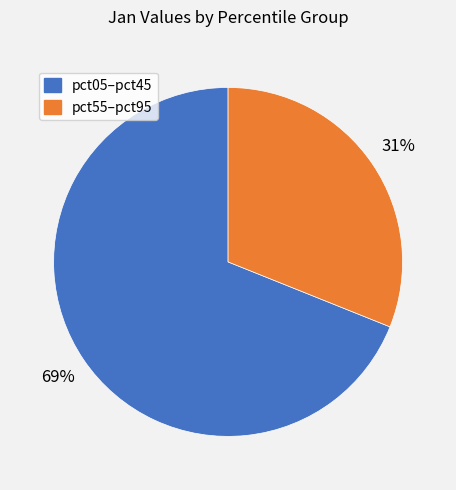

Does pct55–pct95 account for over 50% of the chart?

No